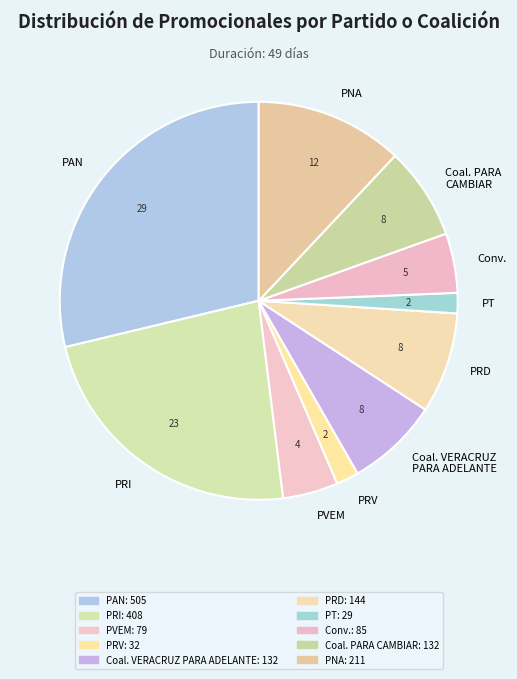

Between Conv. and PT, which is larger?

Conv.